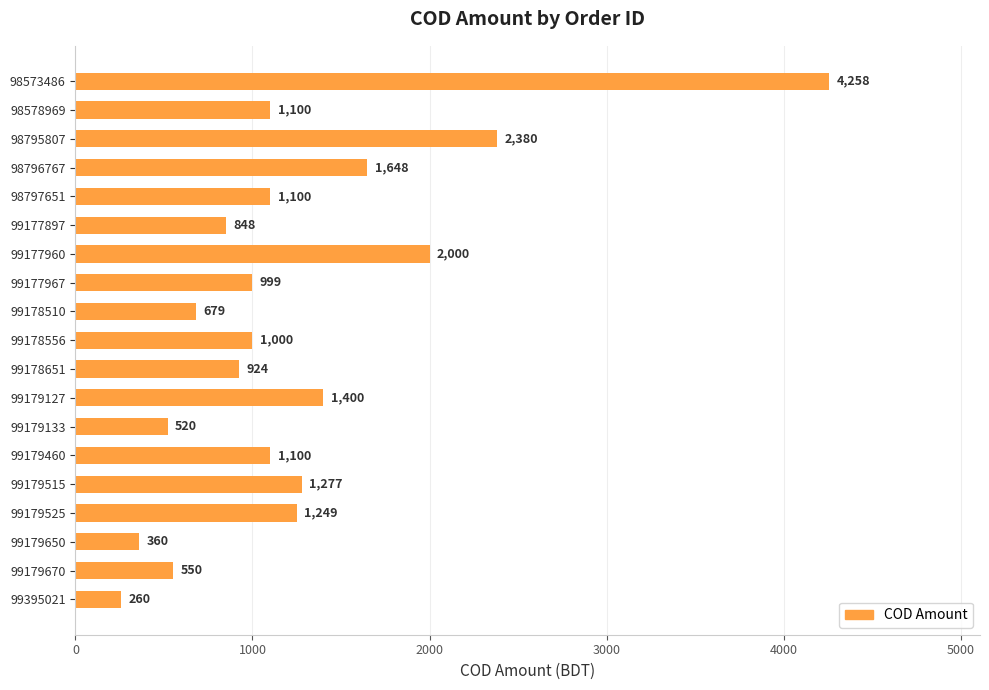

What is the value of the 5th bar from the top?

1100